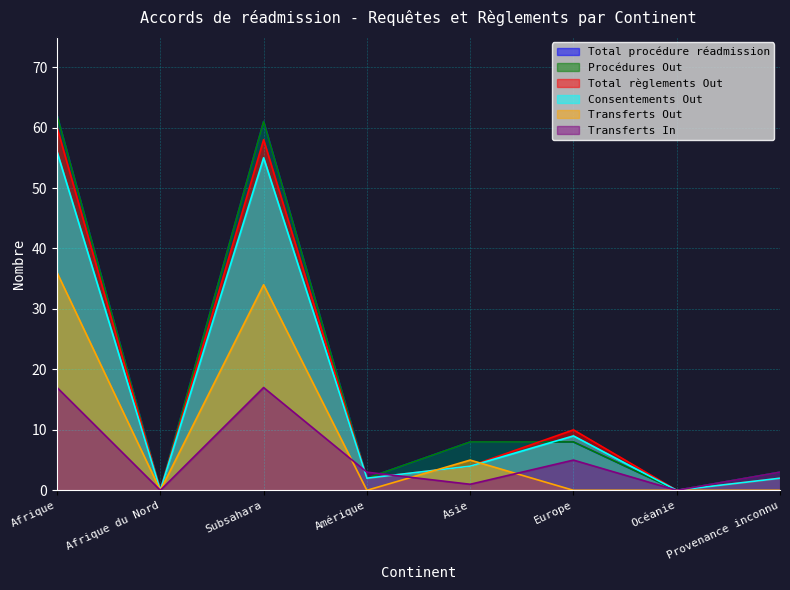

True or false: Total règlements Out has more than 0 points higher than both neighbors.

True